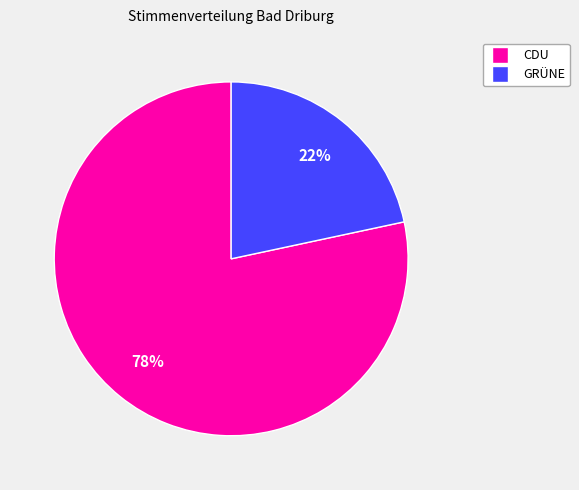

Does any single category account for the majority?

Yes